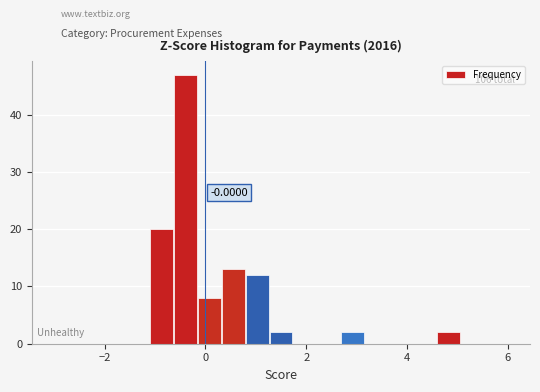

Around what value on the x-axis is the tallest bar? Give the approximate position of its centre, as read against the axis.

-0.4